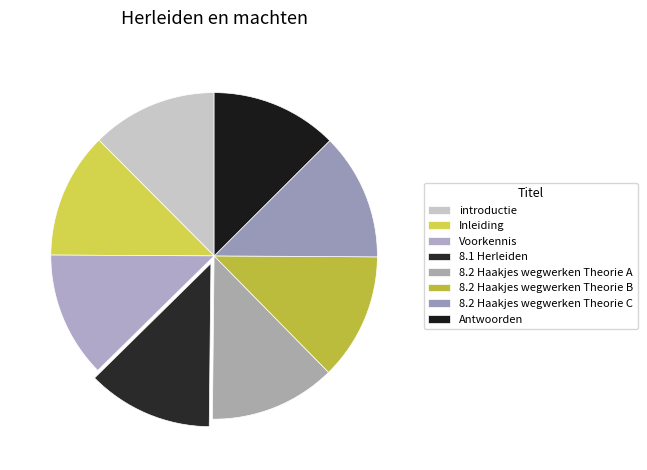

What is the ratio of the value at Inleiding to the value at 8.2 Haakjes wegwerken Theorie C?

1.0